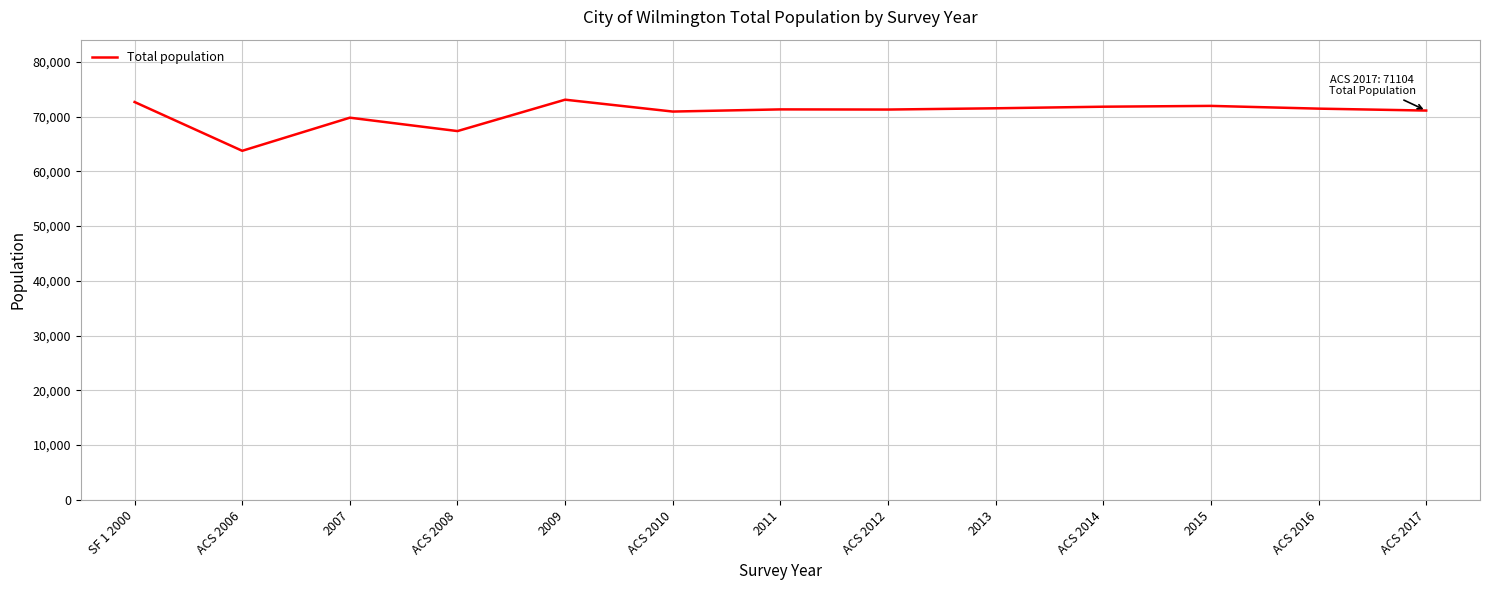

What is the difference between the maximum and second lowest values?

5734